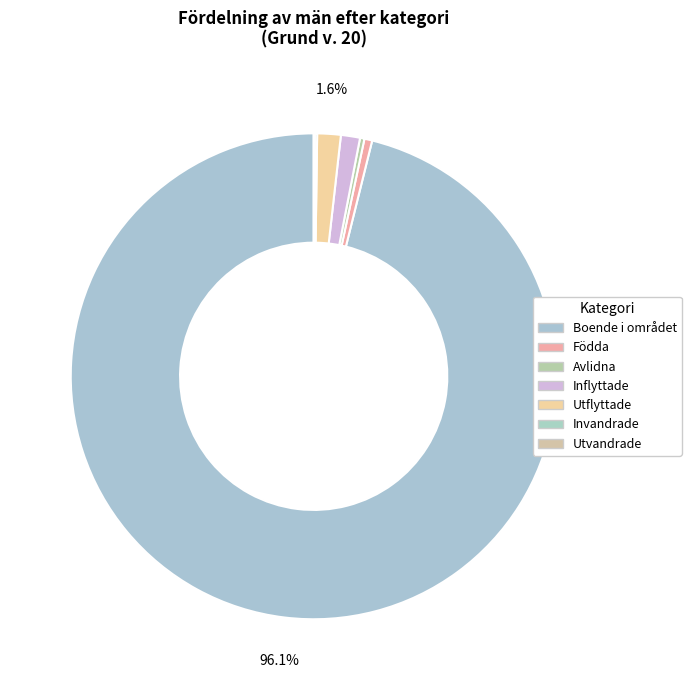

To the nearest percent, what is the difference between the Invandrade and Inflyttade slice percentages?

1%